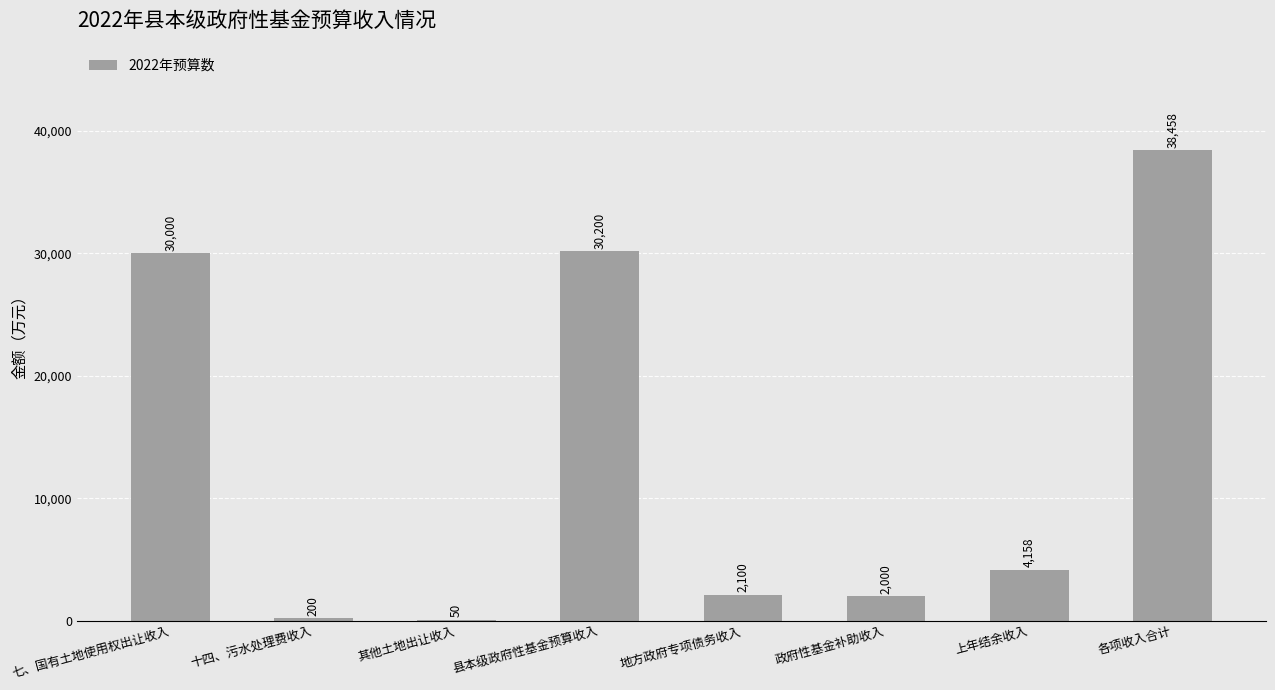

Are the bars grouped side by side (vs. stacked)?

No